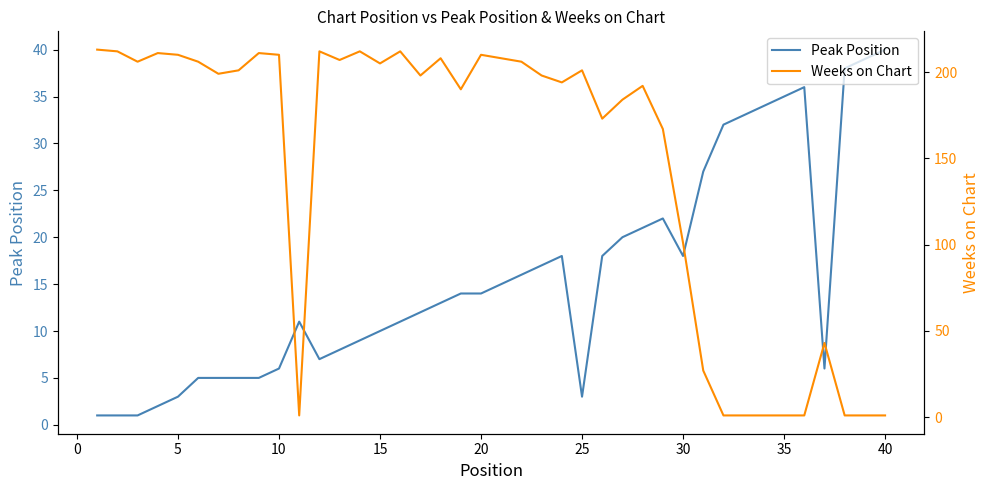

What is the difference between the second highest and second lowest values in the Peak Position series?

38